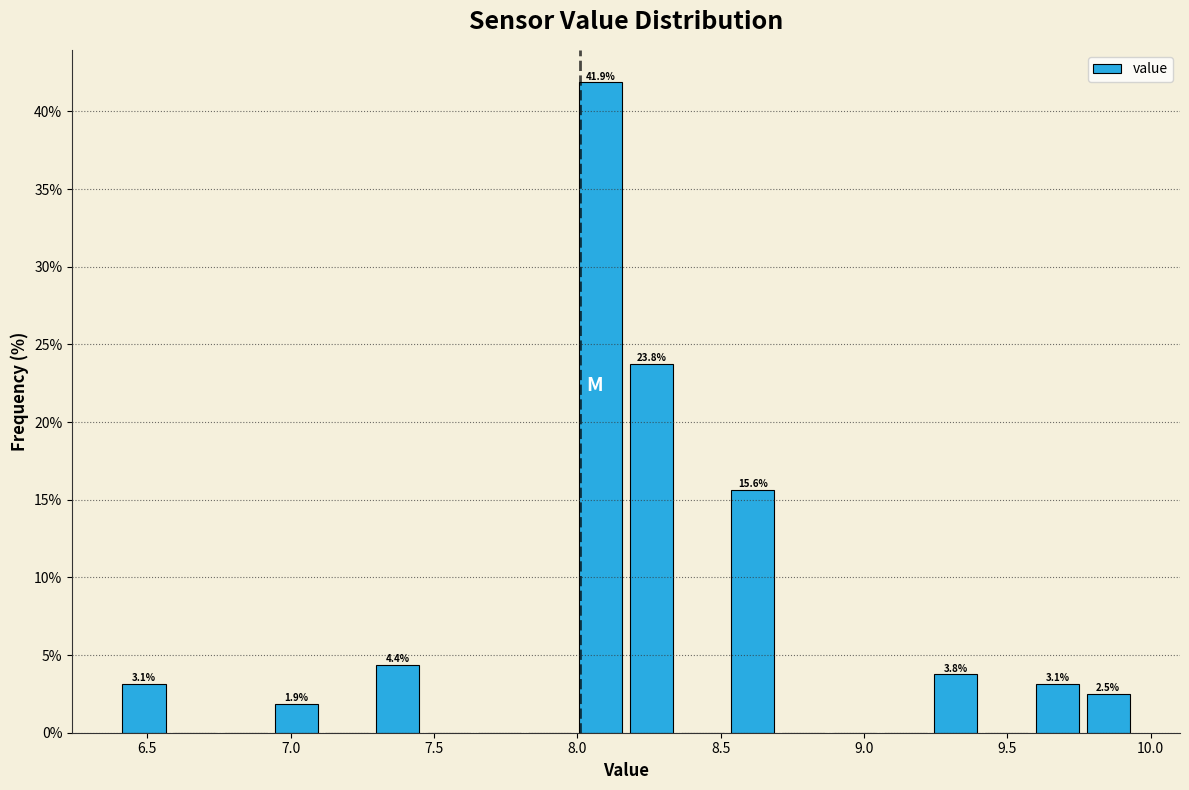

Around what value on the x-axis is the tallest bar? Give the approximate position of its centre, as read against the axis.

8.10